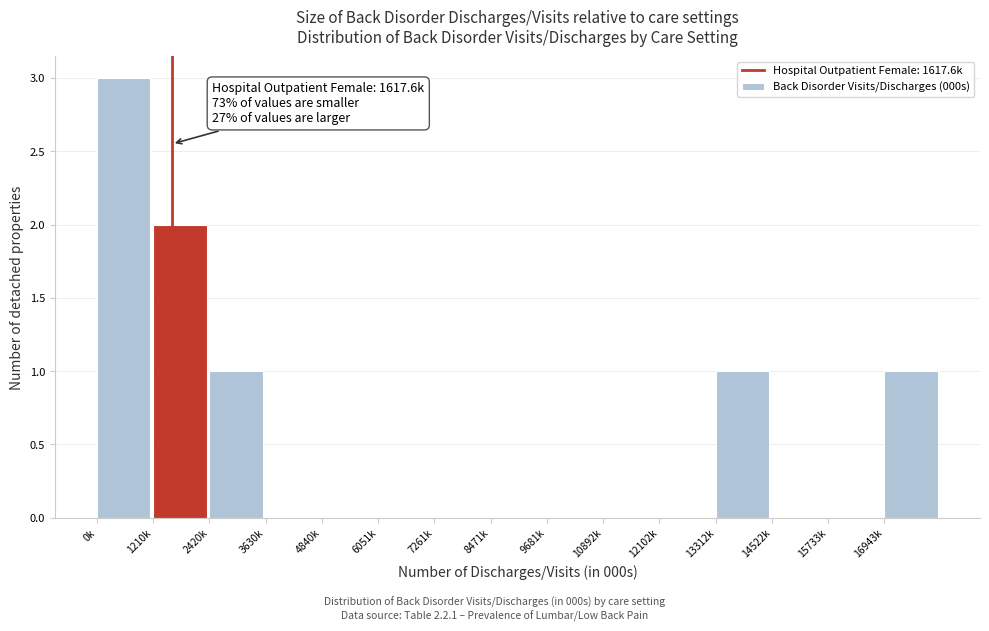

Reading right to left, transcribe all the data shown in this chart.

16943k=1	15733k=0	14522k=0	13312k=1	12102k=0	10892k=0	9681k=0	8471k=0	7261k=0	6051k=0	4840k=0	3630k=0	2420k=1	1210k=2	0k=3